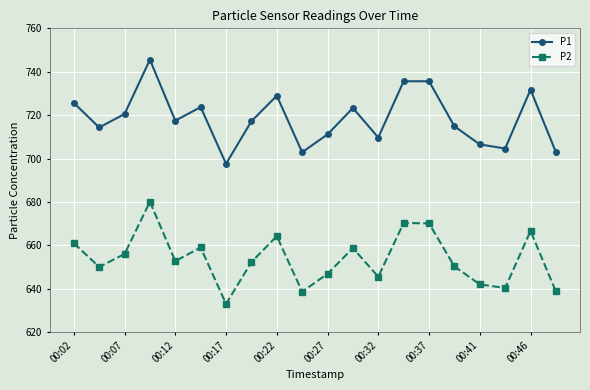

List the series in order of their peak value, lowest first.

P2, P1